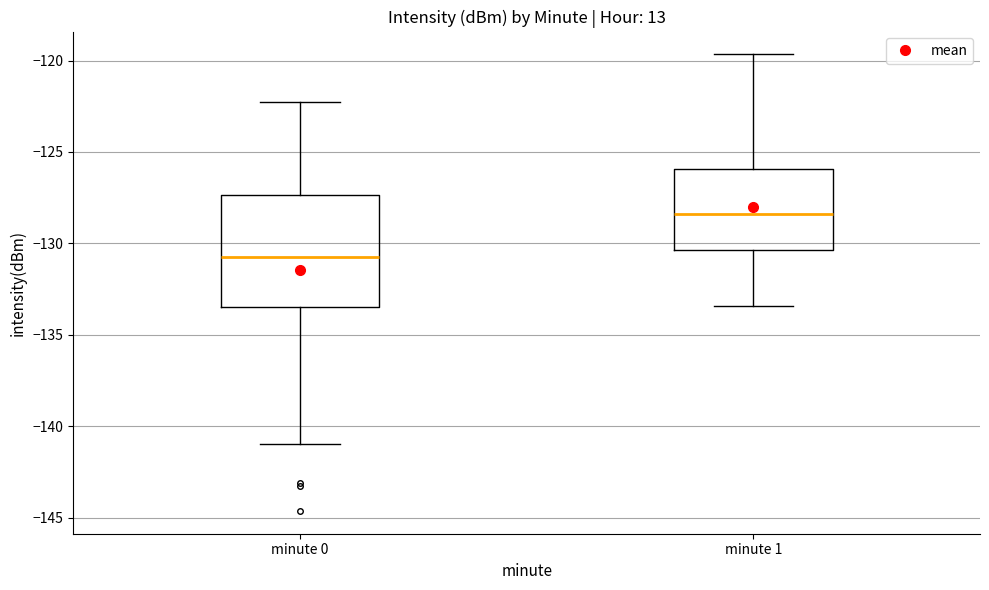

Where is the lower edge of the box for minute 1 on the y-axis? The values are not printed on the chart, so give them approximately, as read against the axis.

-130.5